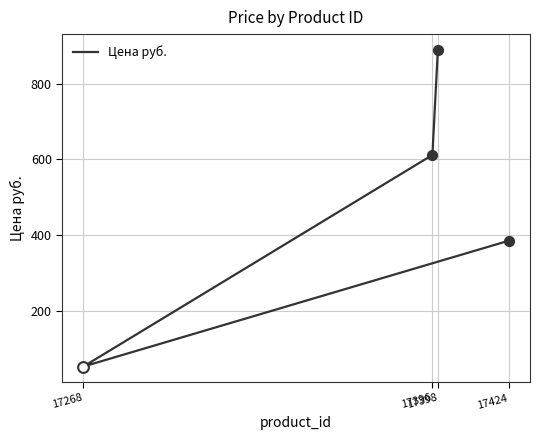

What is the ratio of the value at 17396 to the value at 17424?

1.6